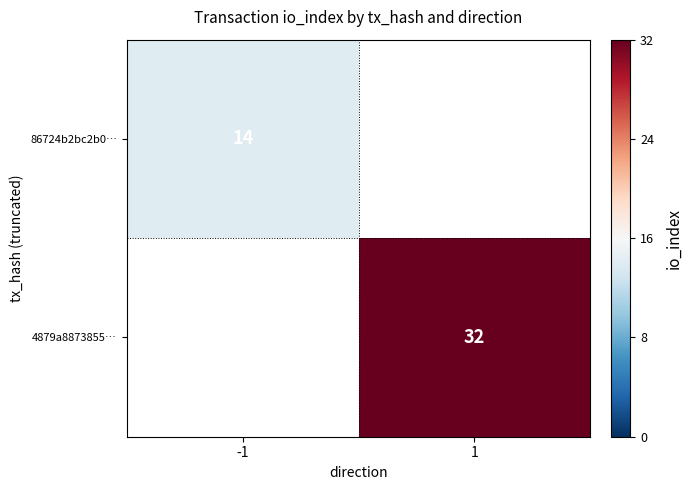

At how many categories does at least one series exceed 19?

1